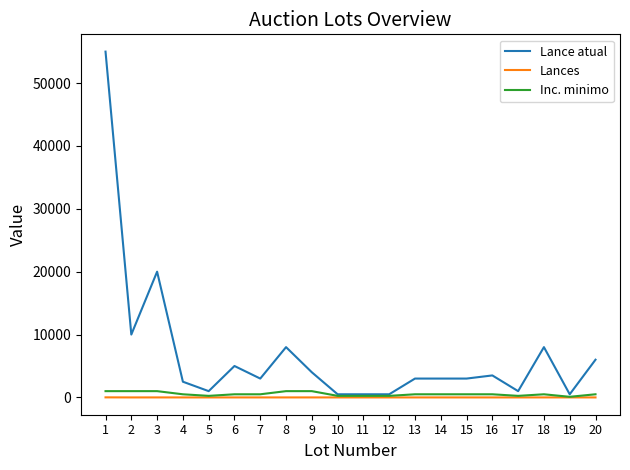

Is it true that Lance atual equals 1000 at 5?

True